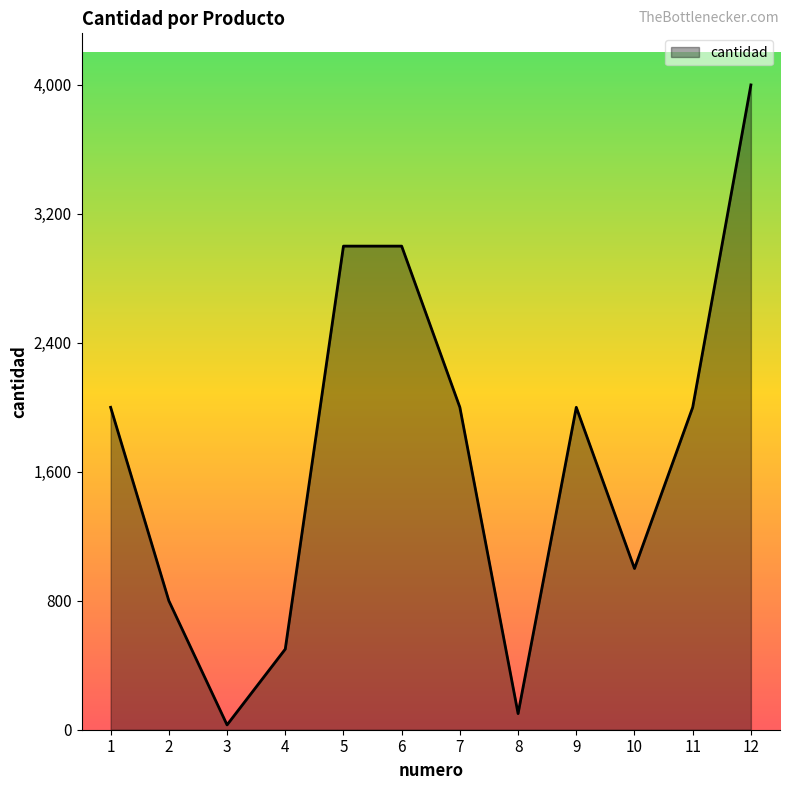

Reading left to right, transcribe all the data shown in this chart.

1=2000	2=800	3=30	4=500	5=3000	6=3000	7=2000	8=100	9=2000	10=1000	11=2000	12=4000